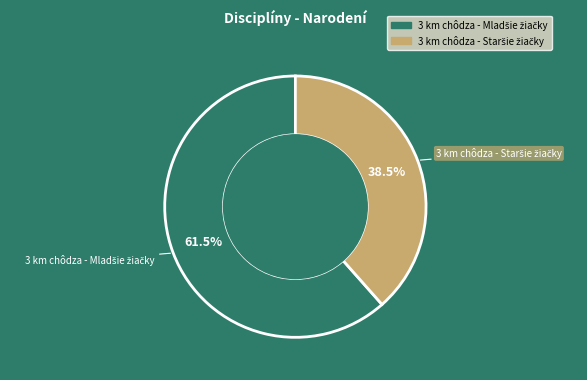

Does any single category account for the majority?

Yes